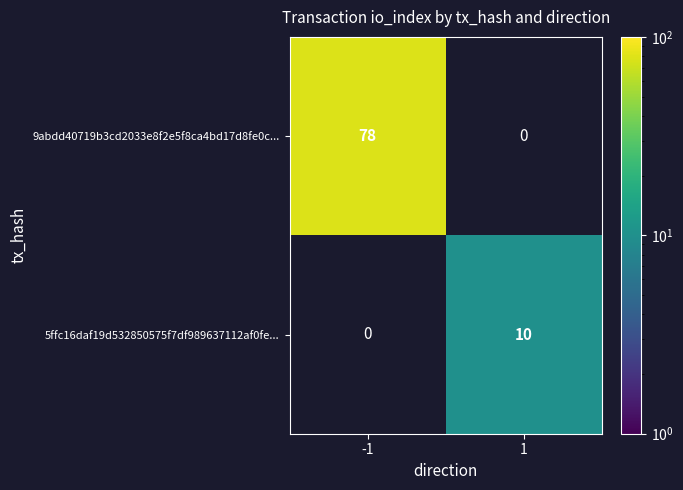

True or false: 9abdd40719b3cd2033e8f2e5f8ca4bd17d8fe0c... has a value of 43.7 at -1.

False